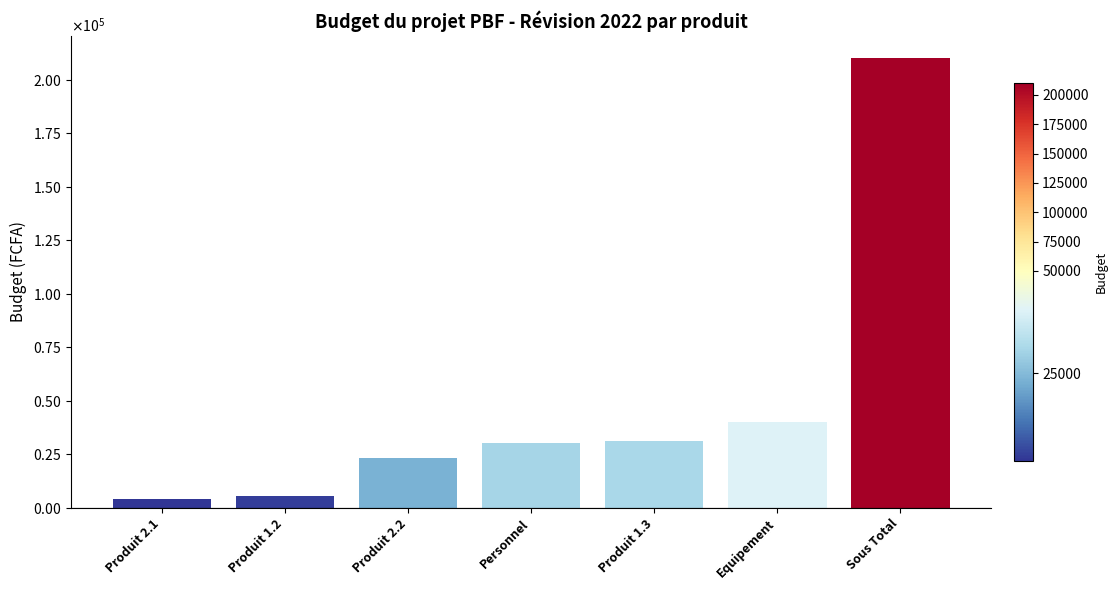

What is the average value?

49180